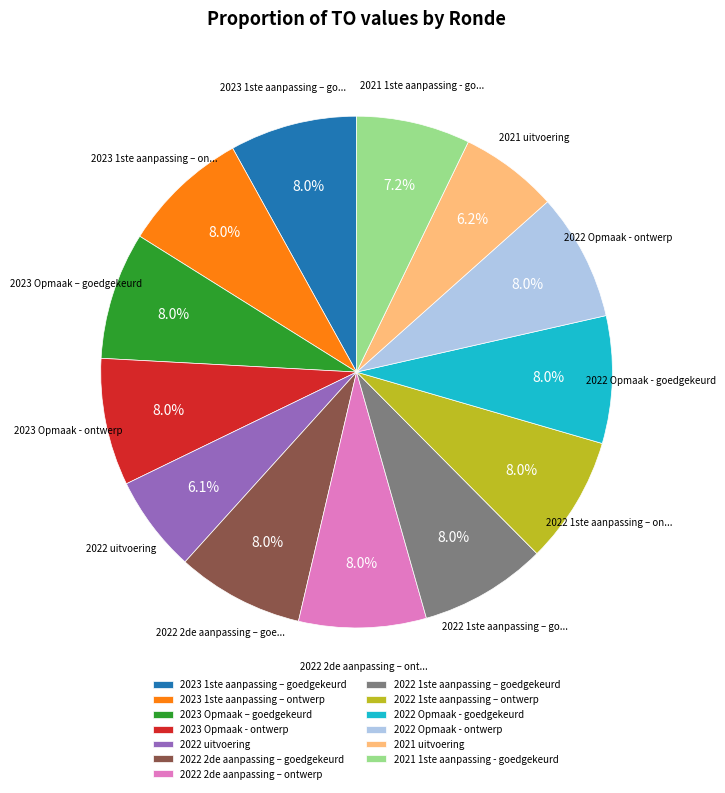

Combined, what portion of the pie is 2023 1ste aanpassing – goedgekeurd and 2022 Opmaak - goedgekeurd?

16.1%